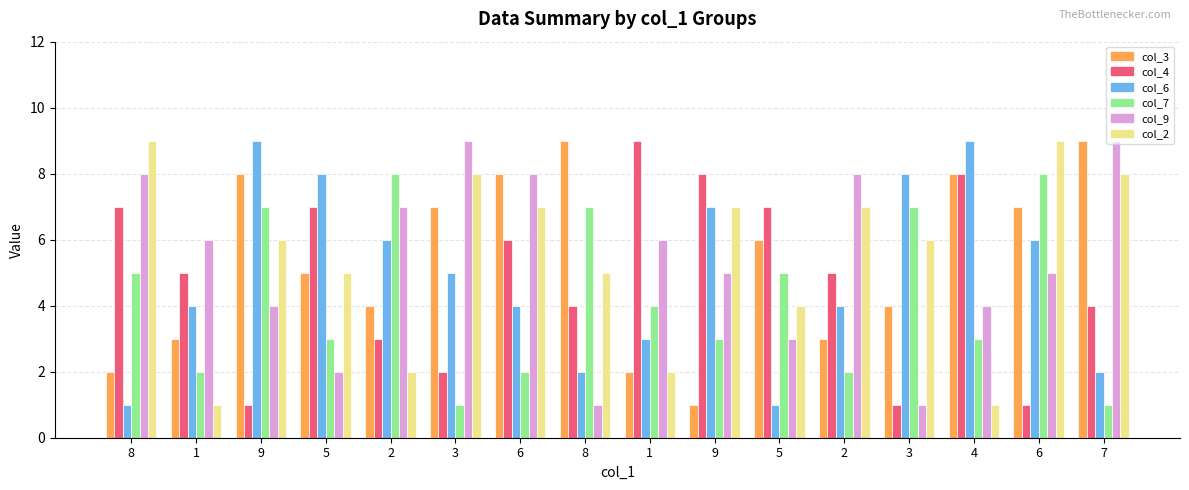

What are all the series names shown in the legend?

col_3, col_4, col_6, col_7, col_9, col_2